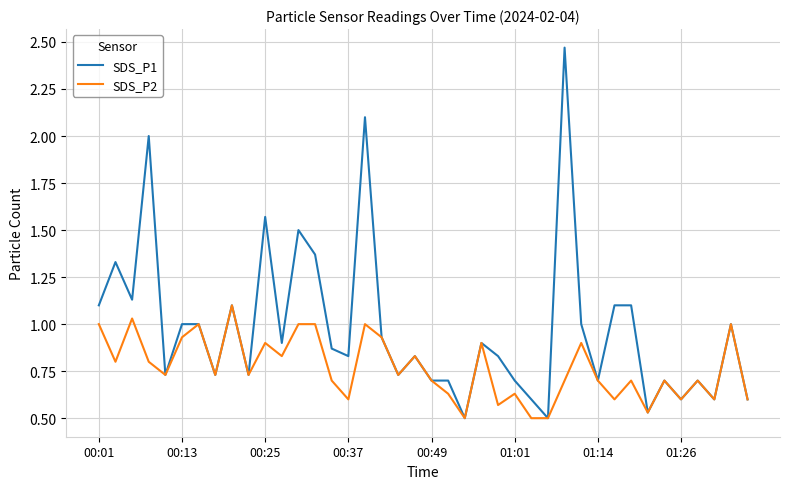

Which series has the largest total across all categories?

SDS_P1